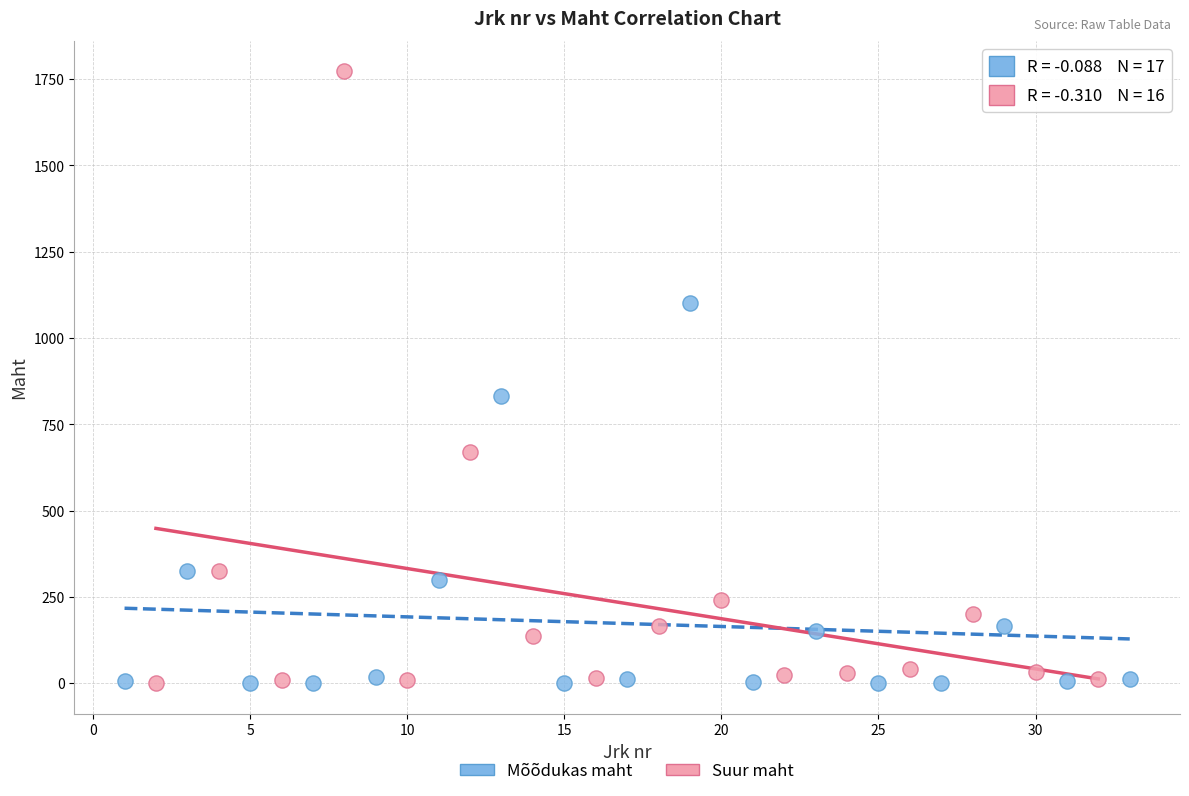

Which series reaches the maximum Y coordinate?

Suur maht